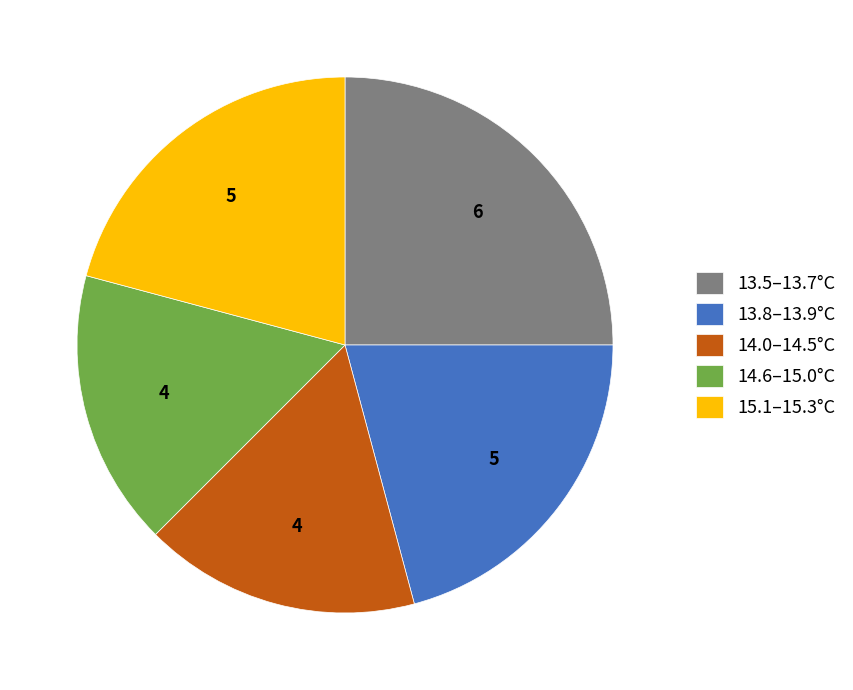

Which slice is the largest?

13.5–13.7°C